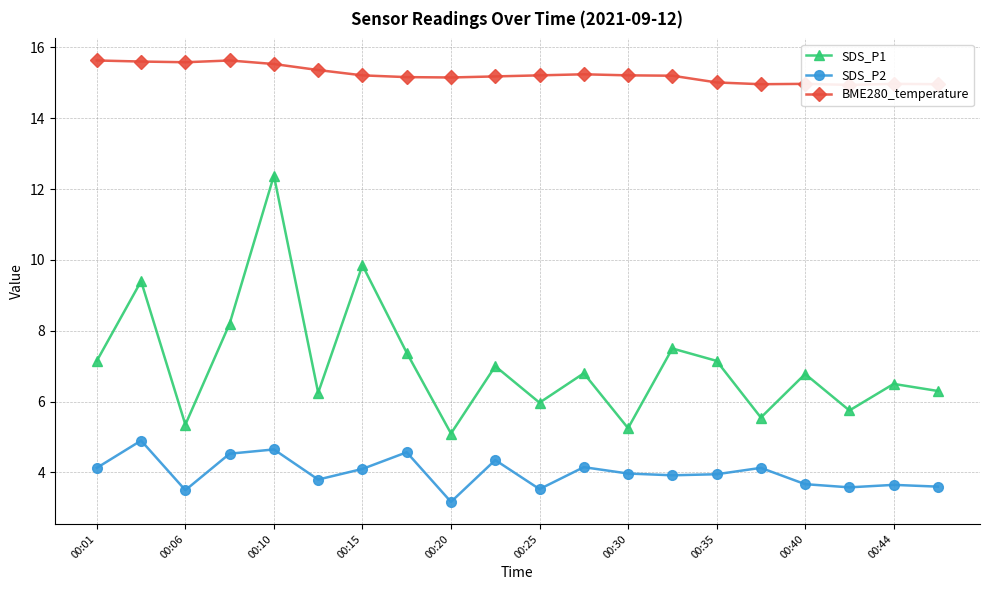

How many values in the BME280_temperature series exceed 15?

15